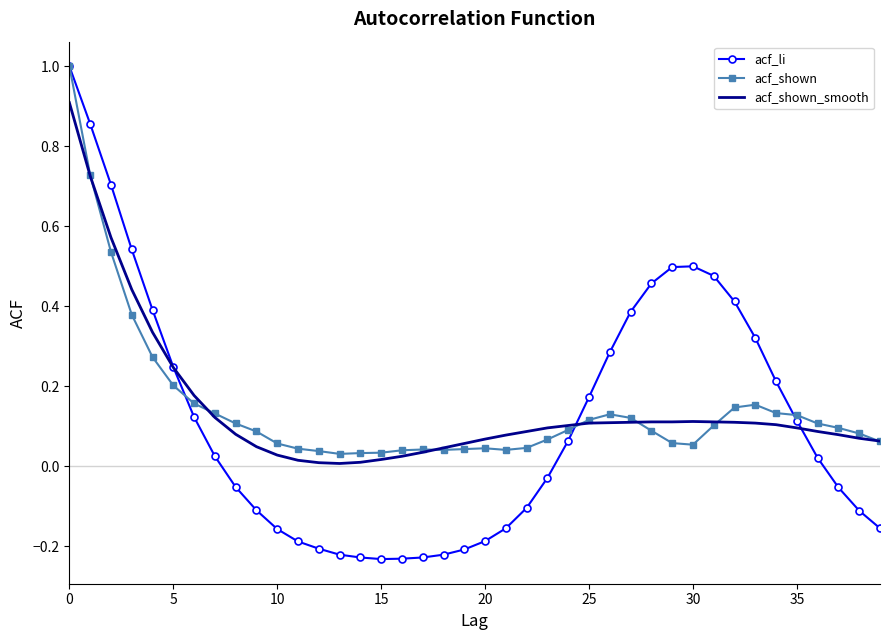

Which series has the widest spread of values?

acf_li